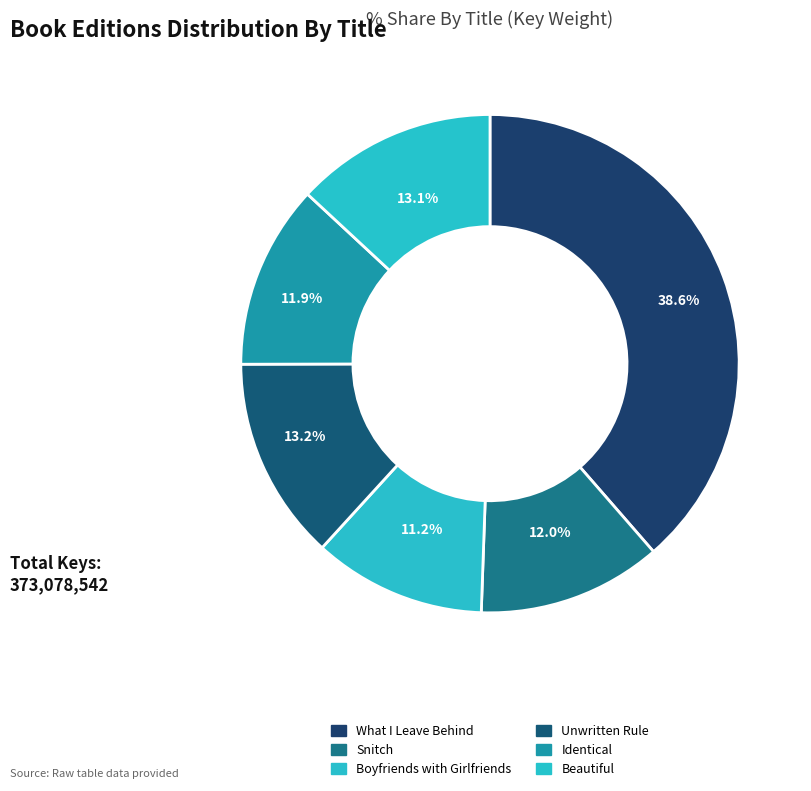

How many slices are in this pie chart?

6